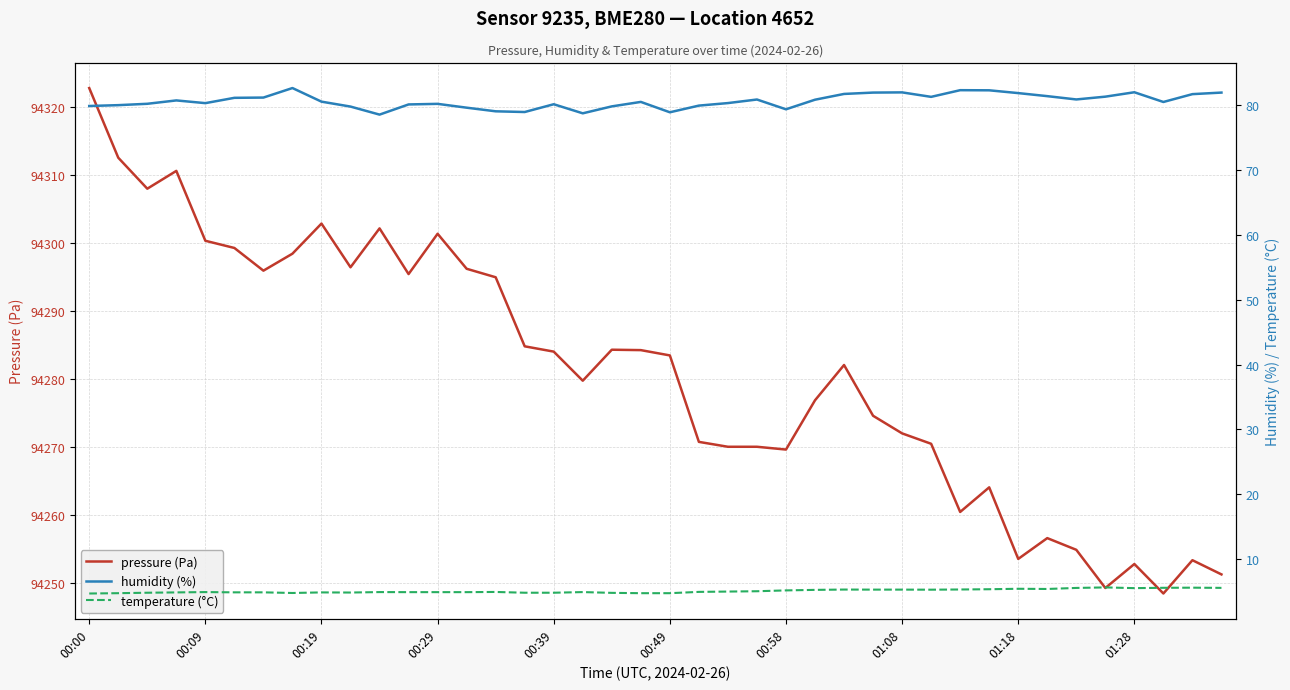

The pressure (Pa) series shows 168263.6 at 00:39. True or false?

False